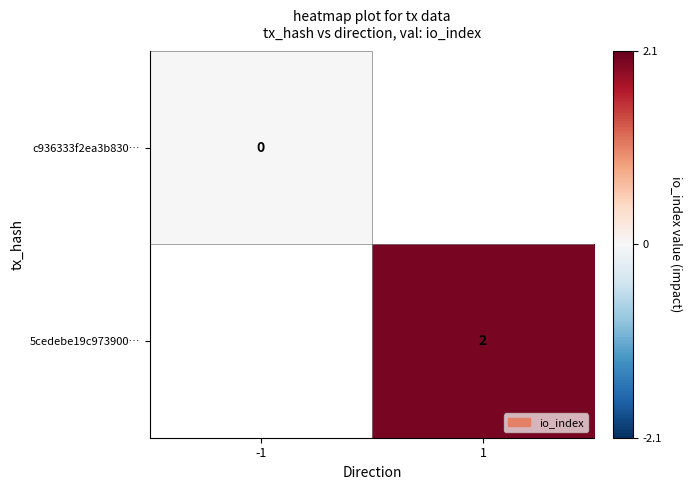

Is it true that 5cedebe19c973900… equals 2 at 1?

True